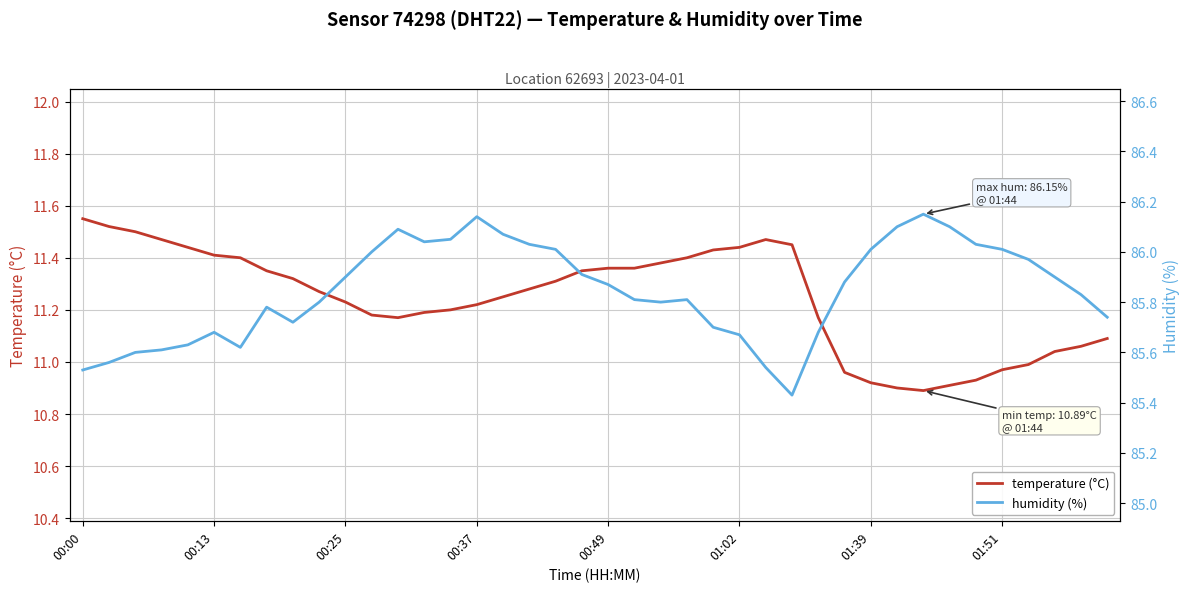

What is the value of the humidity (%) point at the 1st from the left?

85.5